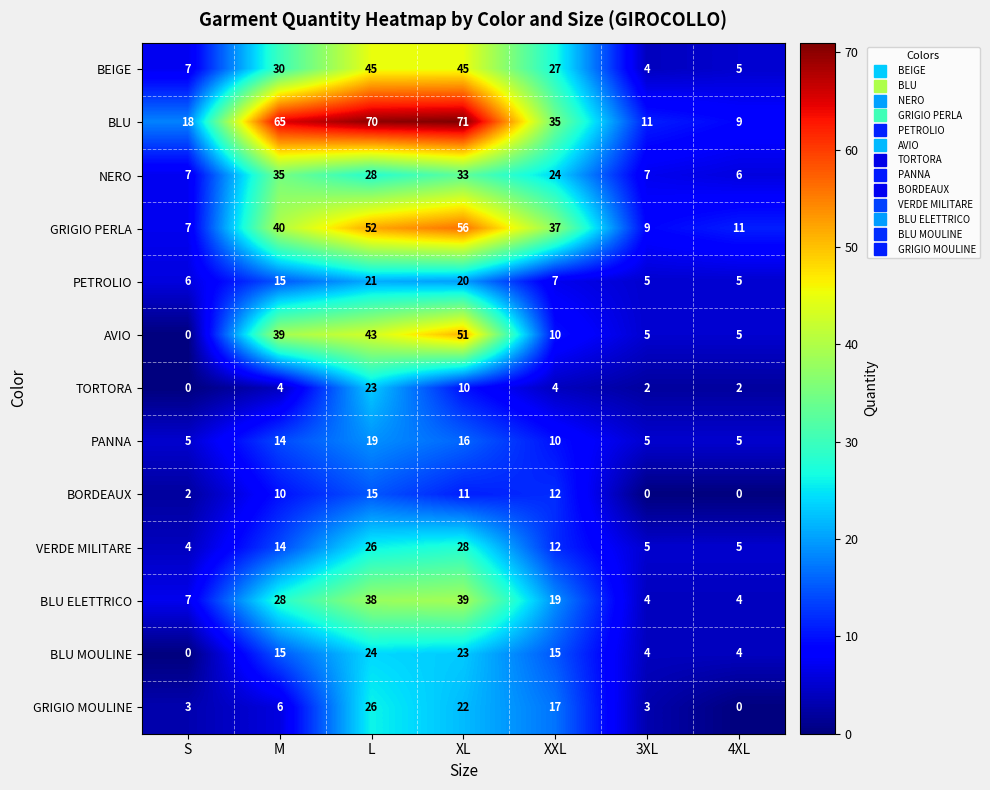

What is the sum of all BLU values?

279